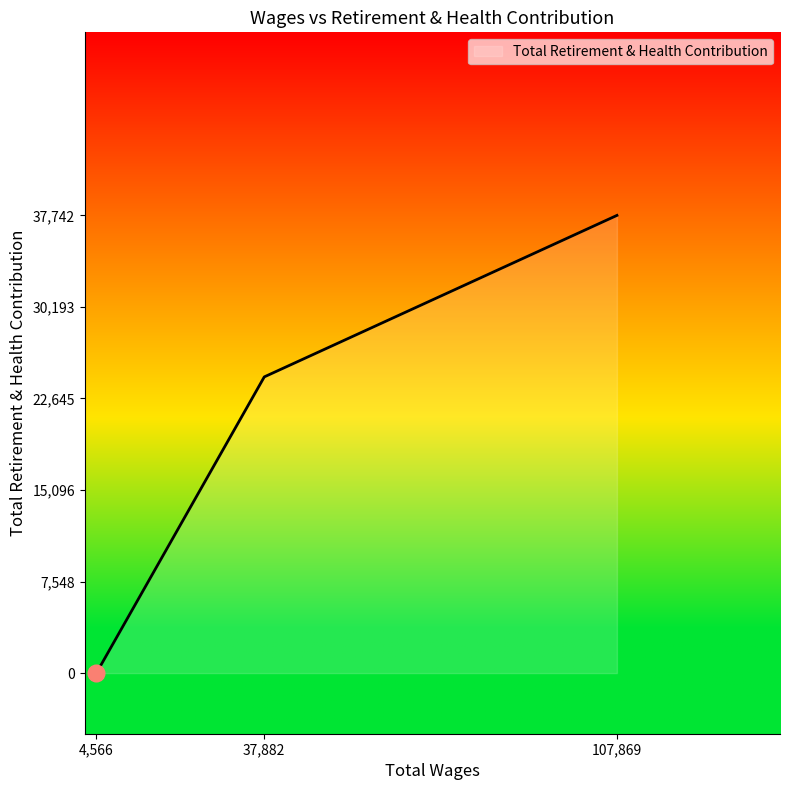

What is the change in value from 4,566 to 37,882?

+24426